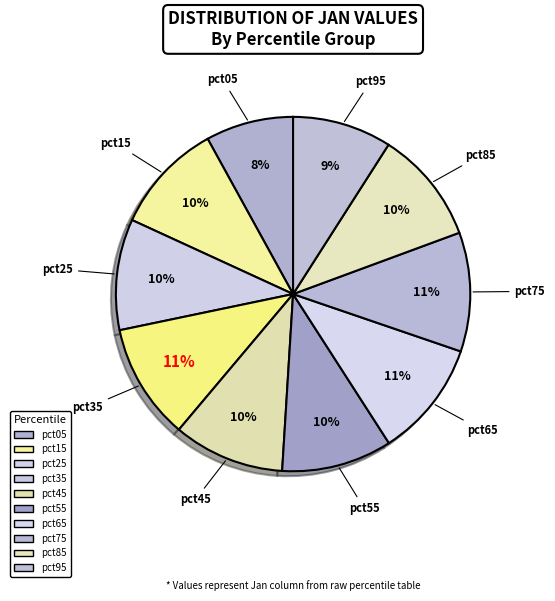

Does pct75 represent more than half of the total?

No